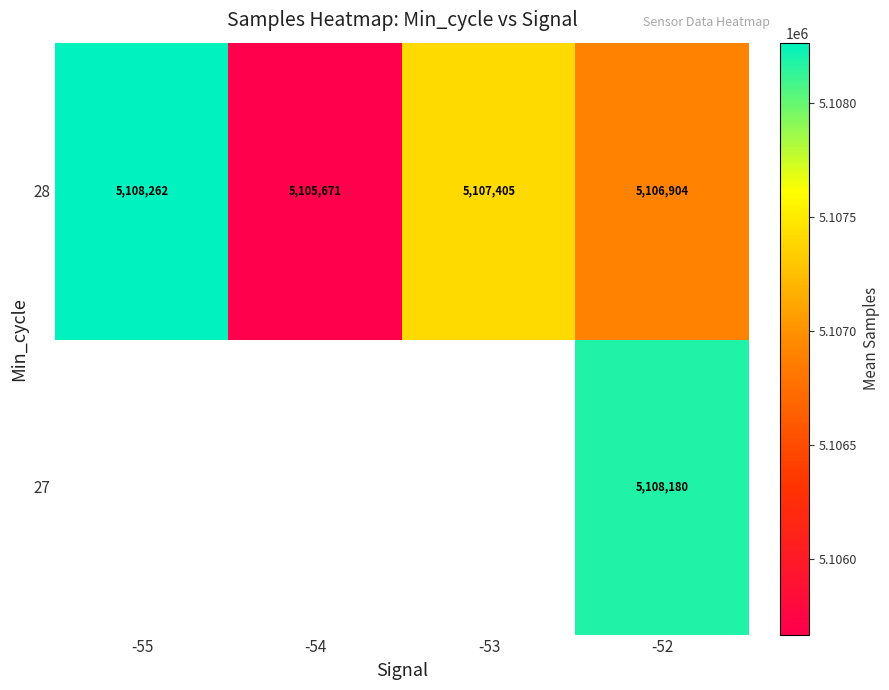

List the labels in order of 28 value, largest first.

-55, -53, -52, -54